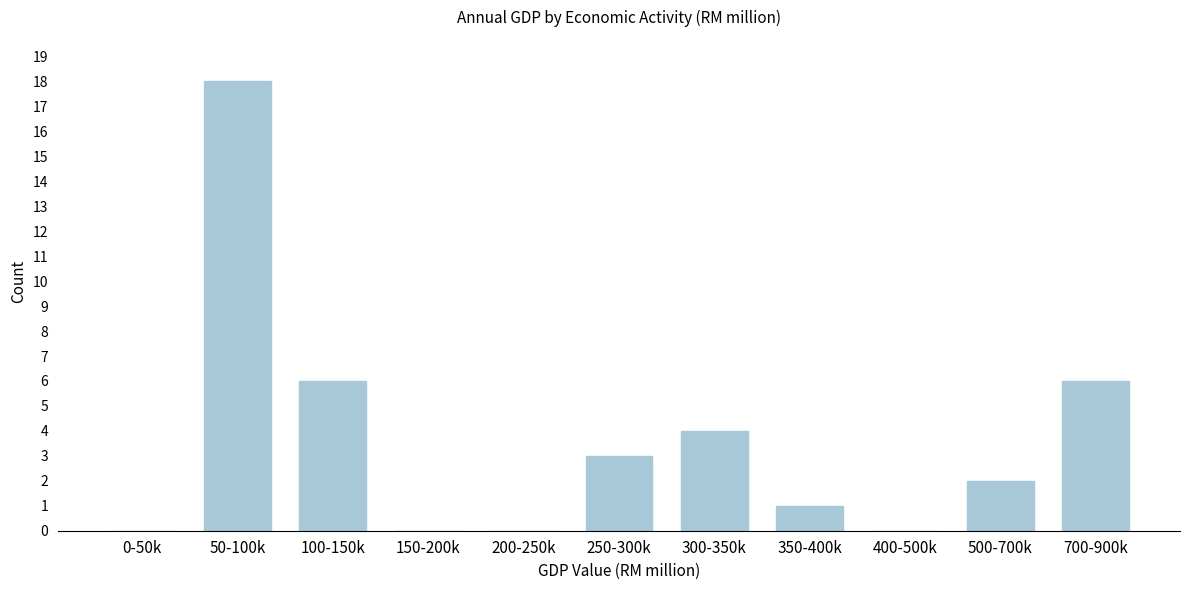

Reading left to right, transcribe all the data shown in this chart.

0-50k=0	50-100k=18	100-150k=6	150-200k=0	200-250k=0	250-300k=3	300-350k=4	350-400k=1	400-500k=0	500-700k=2	700-900k=6